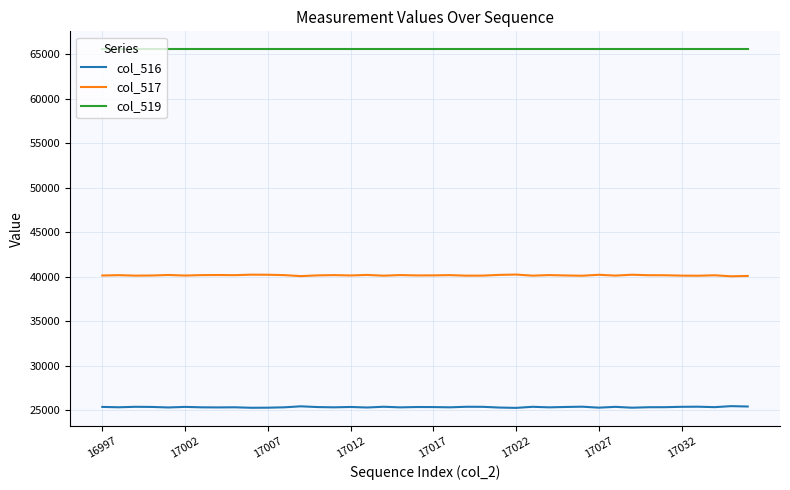

True or false: col_516 and col_519 intersect in this chart.

False